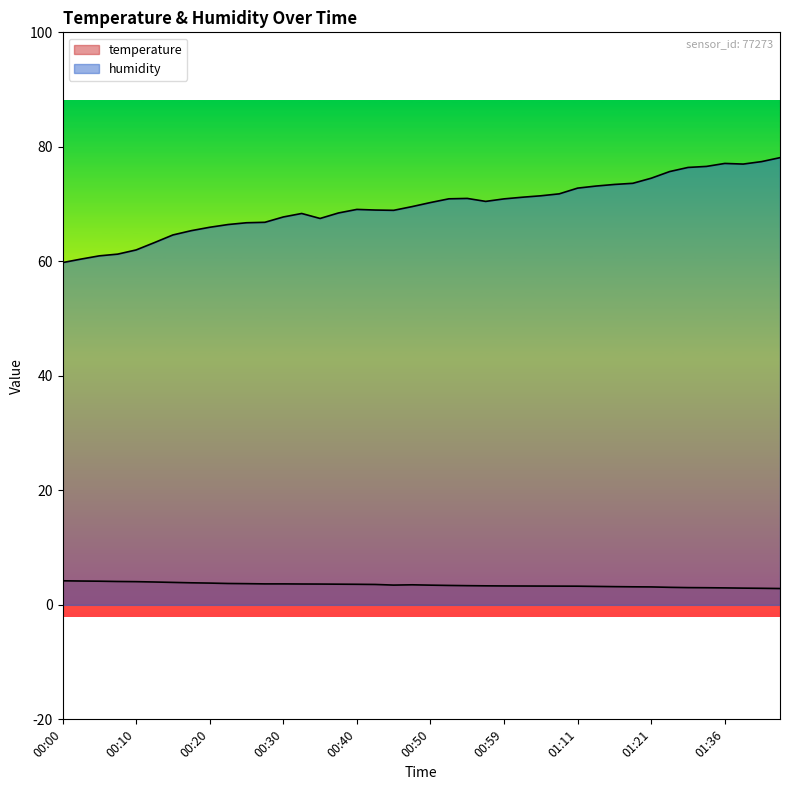

Which series has the largest total across all categories?

humidity